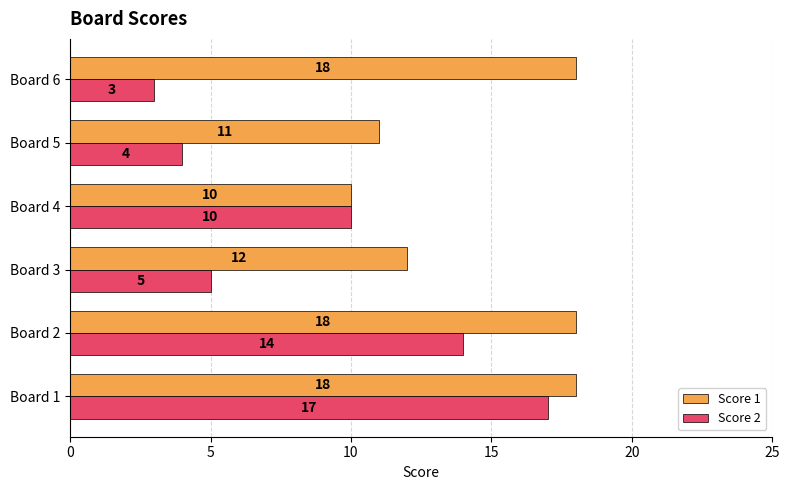

At which category is the sum across all series the highest?

Board 1